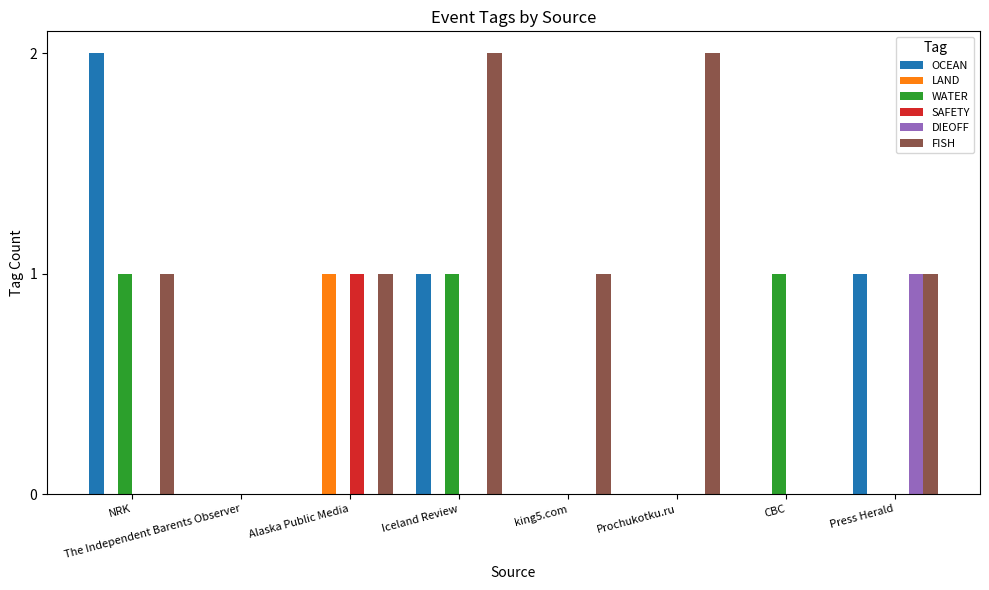

Which series changed the most between The Independent Barents Observer and Iceland Review?

FISH